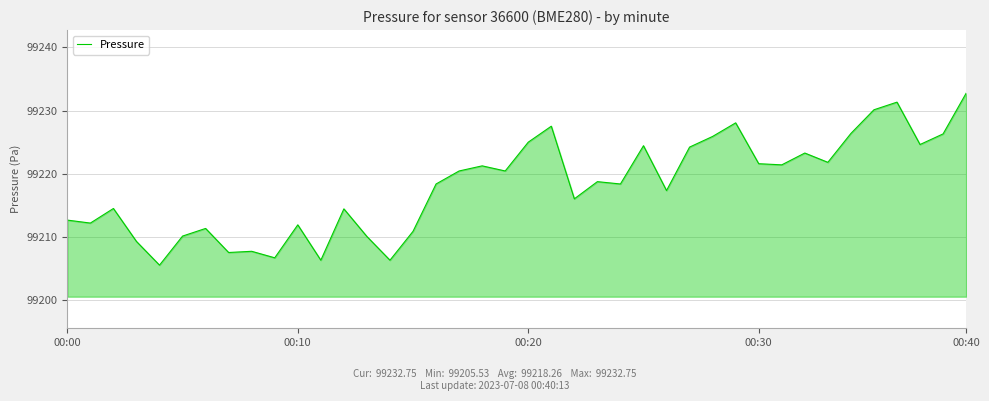

How many lines are shown in the chart?

1